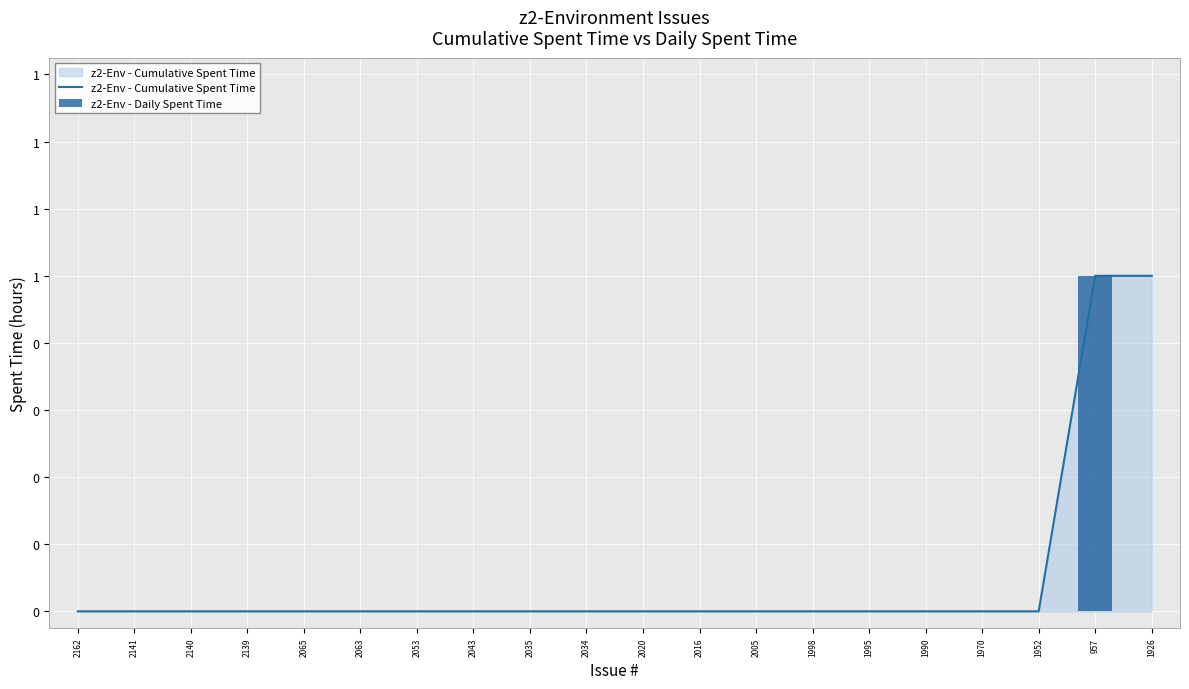

Rank the series at 2065 from highest to lowest value.

z2-Env - Cumulative Spent Time, z2-Env - Daily Spent Time